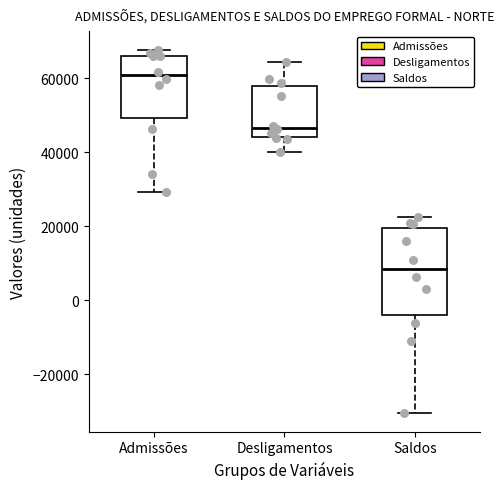

Which box is the tallest, from its lower edge to its upper edge?

Saldos